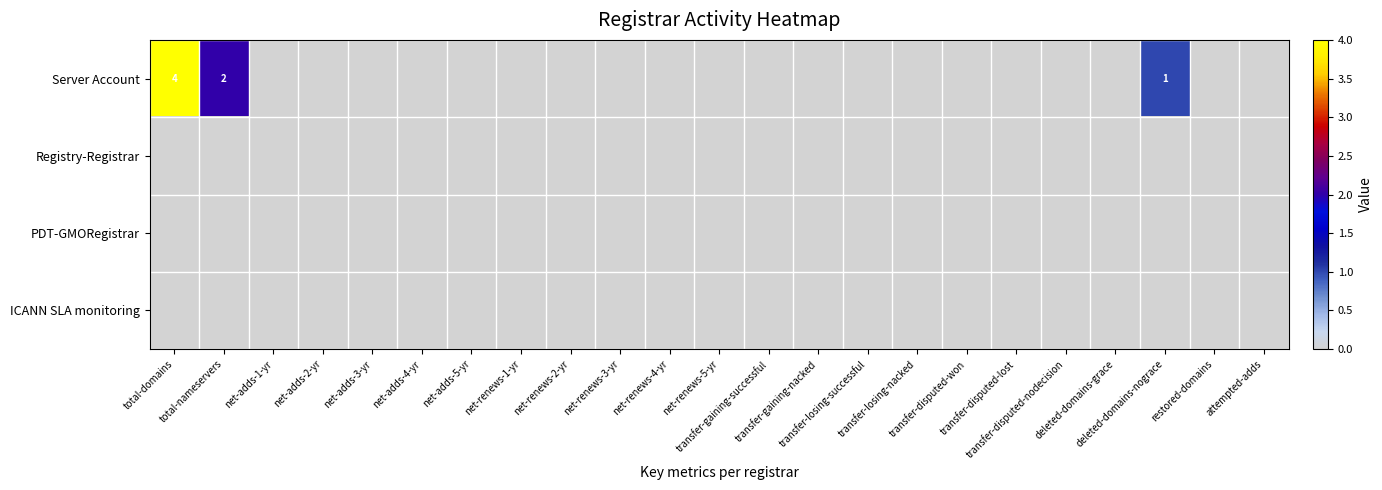

How many data points does each series have?

23